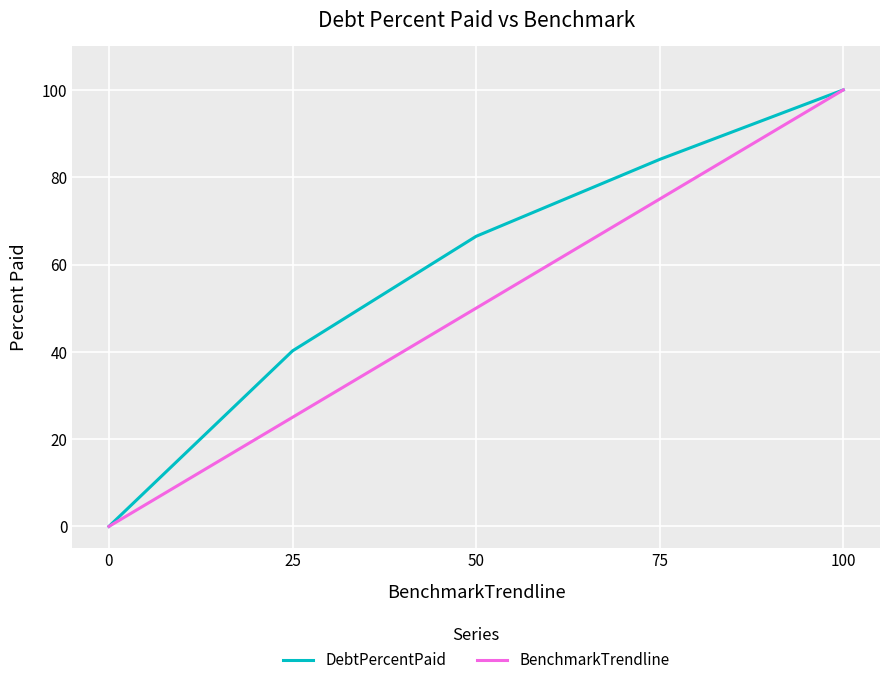

What is the difference between the second highest and second lowest values in the BenchmarkTrendline series?

50.0